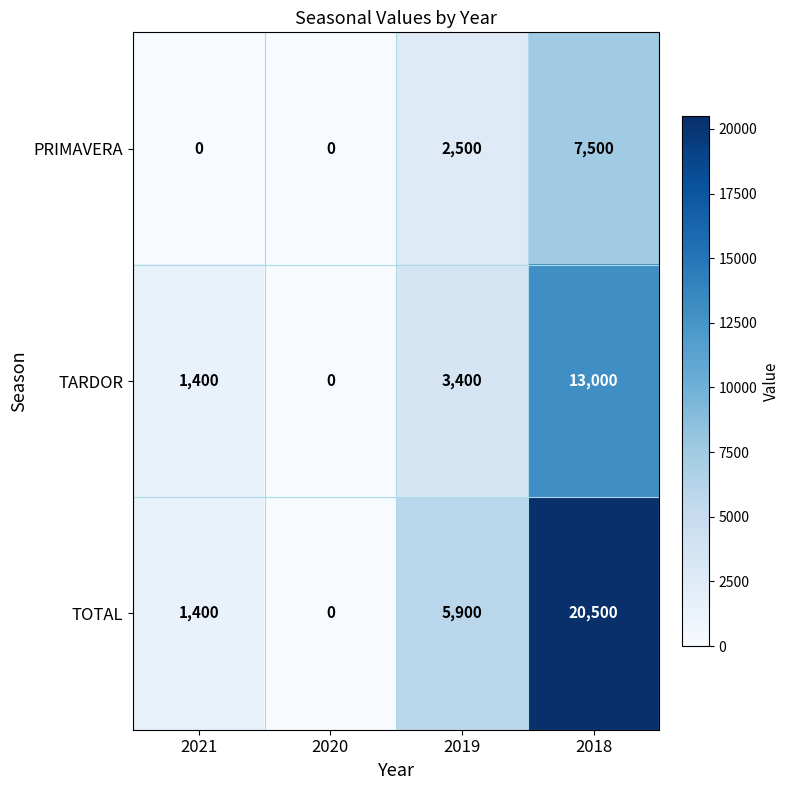

Is the value of TARDOR at 2020 greater than the value of TOTAL at 2018?

No